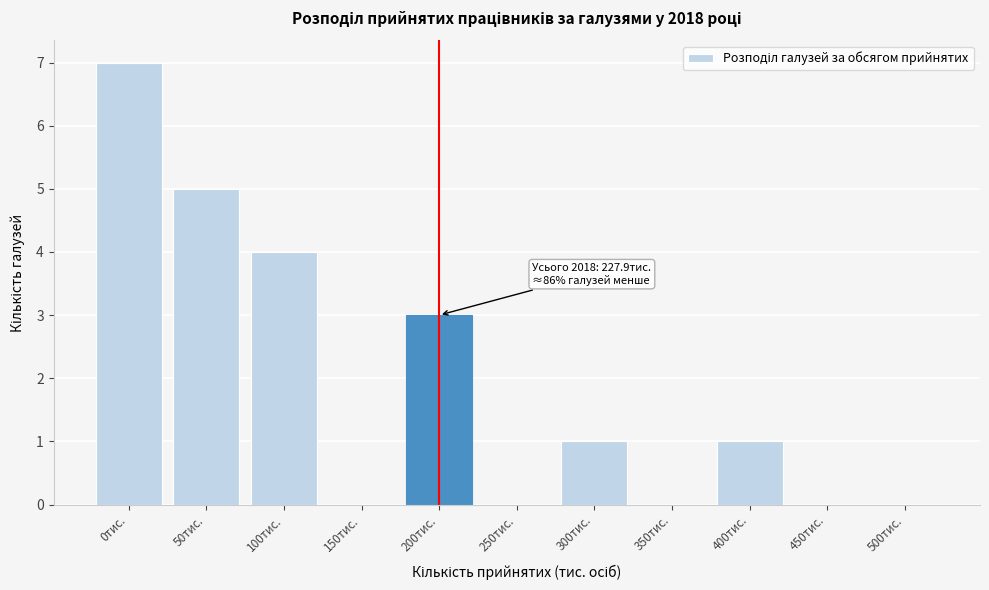

Reading right to left, extract all data points from this chart.

500тис.=0	450тис.=0	400тис.=1	350тис.=0	300тис.=1	250тис.=0	200тис.=3	150тис.=0	100тис.=4	50тис.=5	0тис.=7